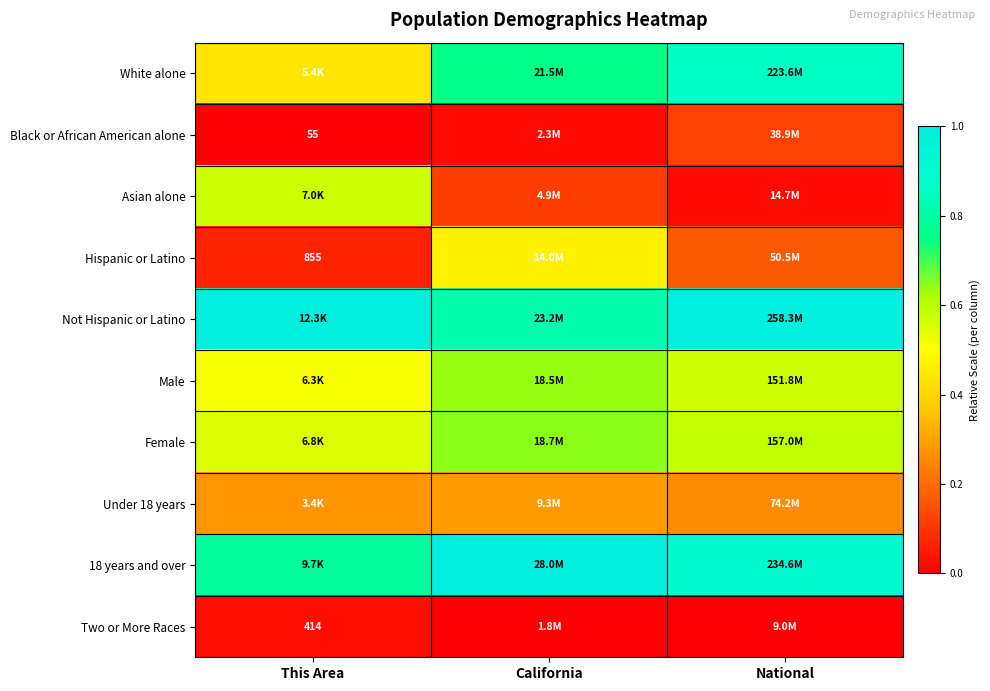

At This Area, list the series in order from smallest to largest.

Black or African American alone, Two or More Races, Hispanic or Latino, Under 18 years, White alone, Male, Female, Asian alone, 18 years and over, Not Hispanic or Latino